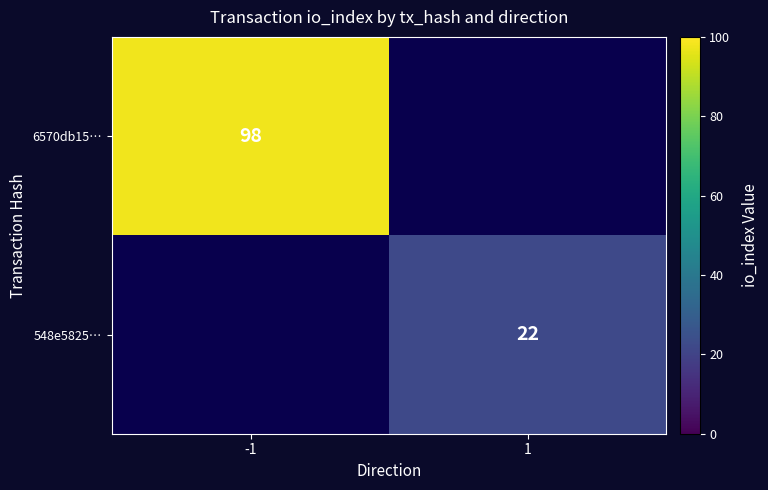

Is the value of 548e5825… at 1 greater than the value of 6570db15… at -1?

No